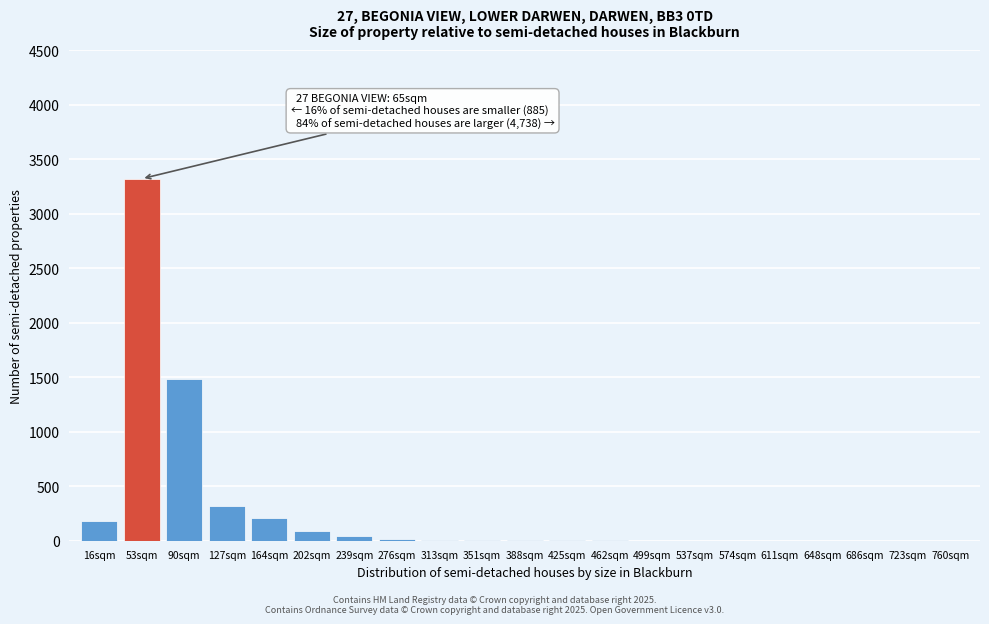

What is the sum of all values?

5691